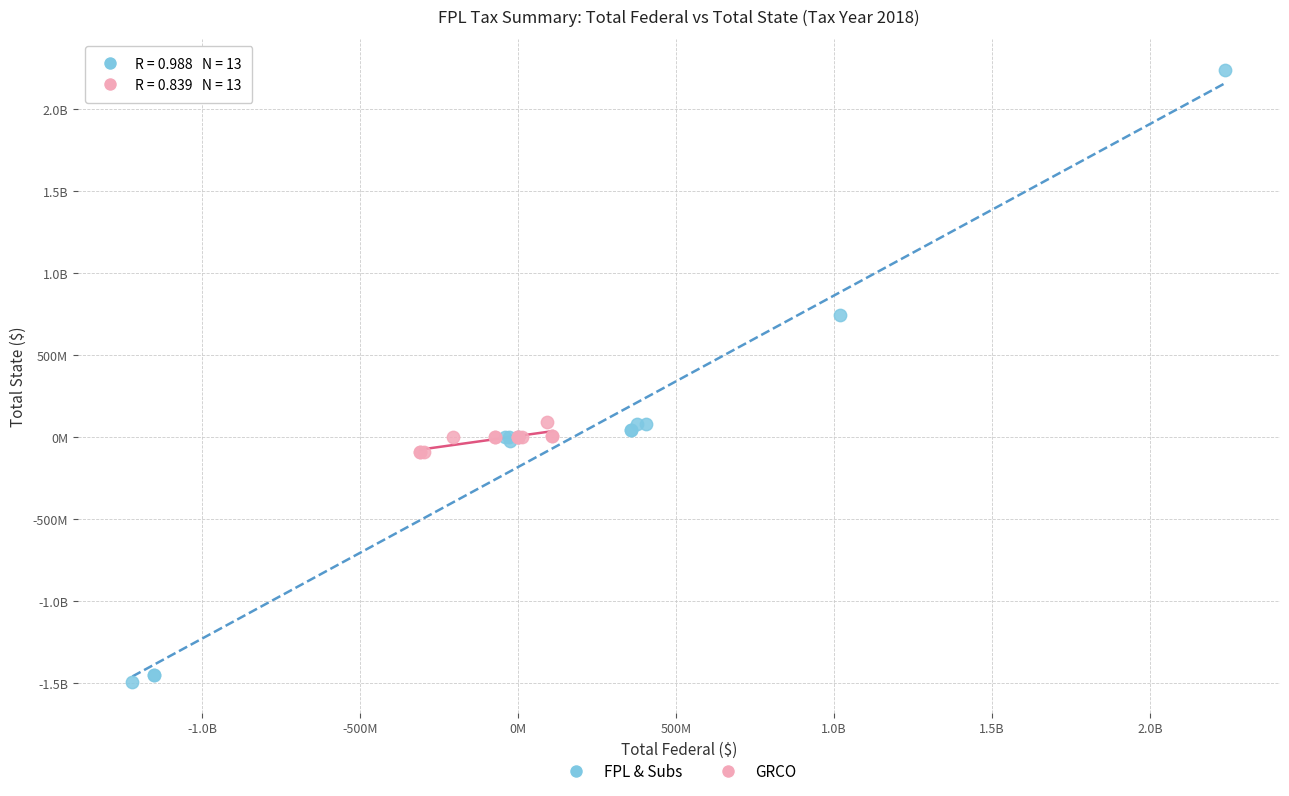

What are all the series names shown in the legend?

FPL & Subs, GRCO